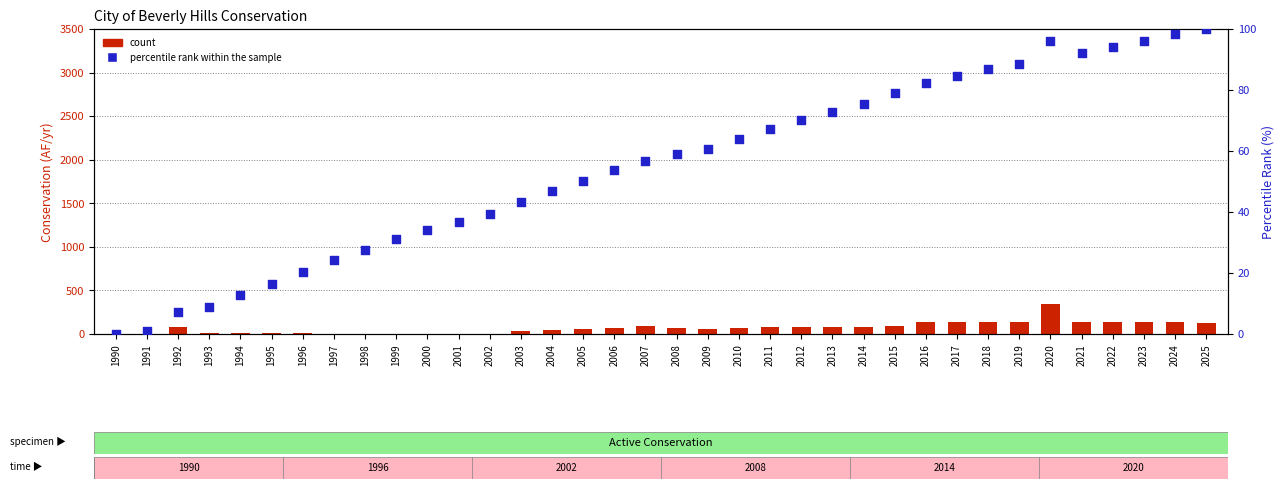

Is the value of count at 1991 greater than the value of percentile rank within the sample at 1992?

No